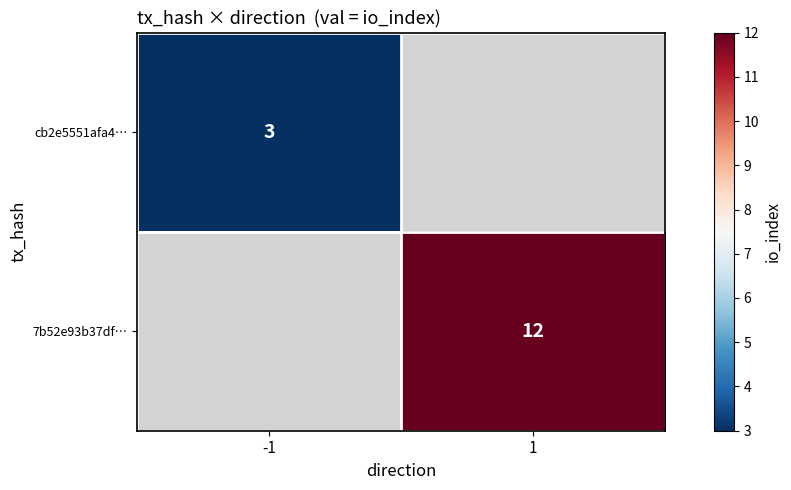

The cb2e5551afa4… series shows 3 at -1. True or false?

True